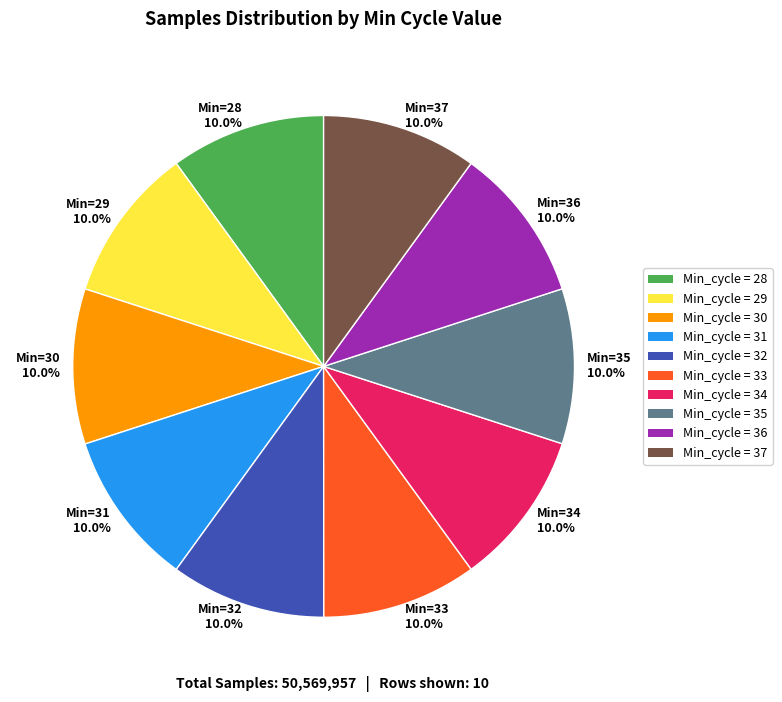

Count the number of slices in the pie.

10